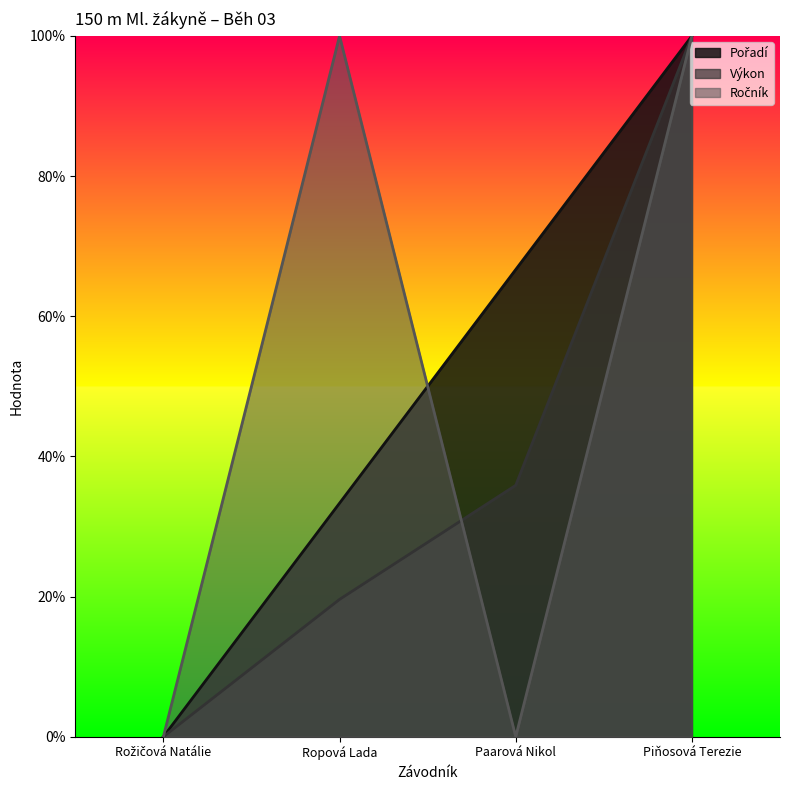

What is the highest value of the Ročník series?

100.0